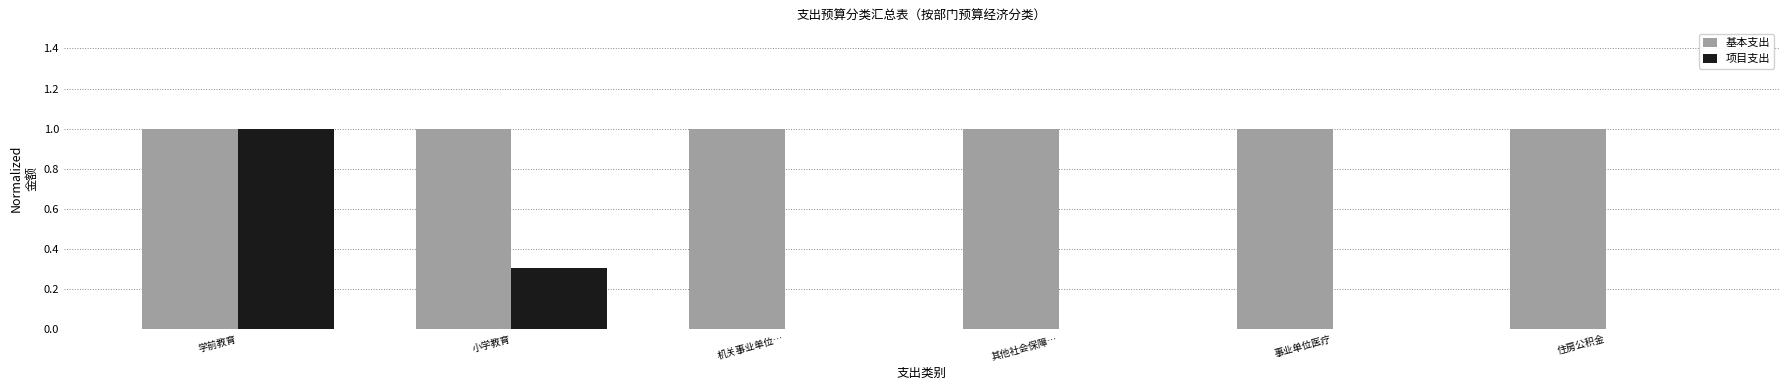

Which series changed the most between 小学教育 and 机关事业单位…?

项目支出